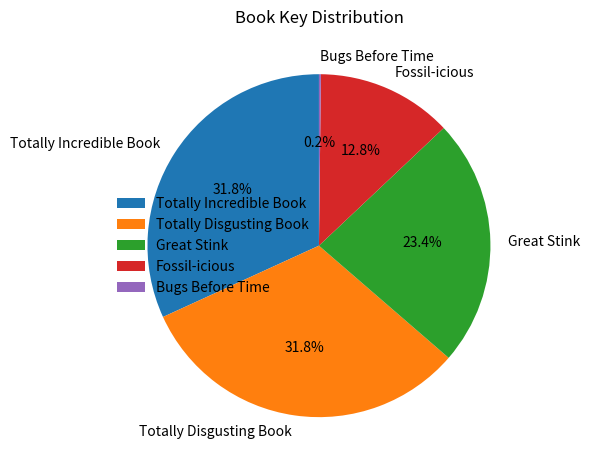

To the nearest percent, what is the average slice percentage?

20%